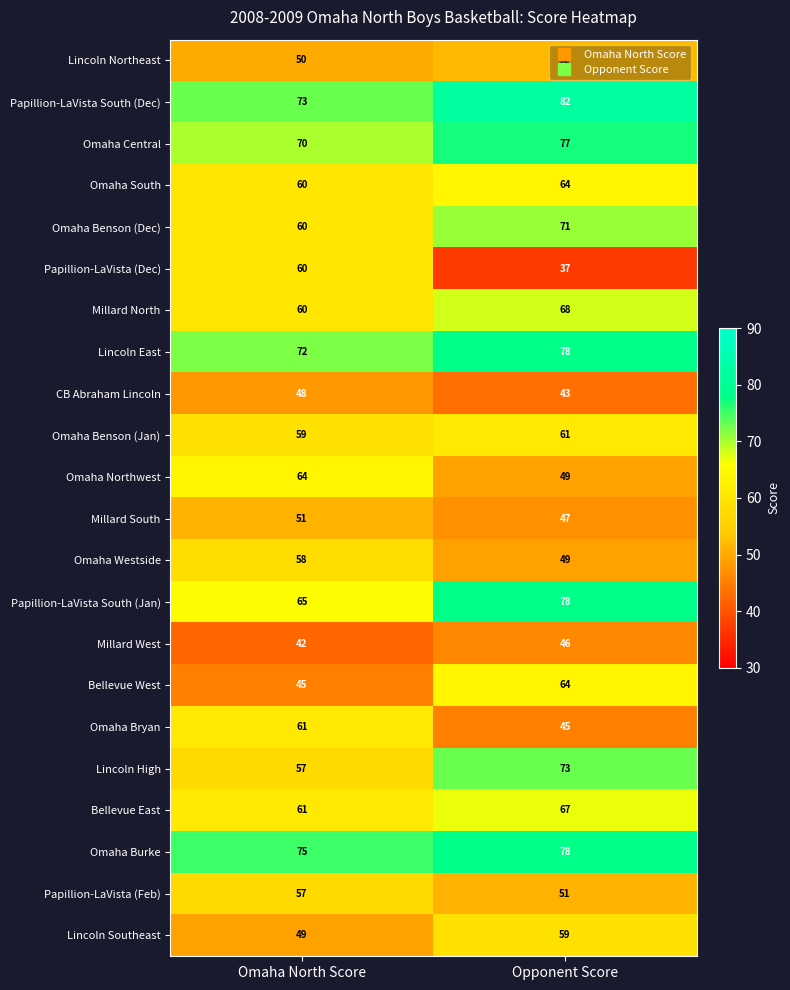

Rank the categories by CB Abraham Lincoln value from lowest to highest.

Opponent Score, Omaha North Score